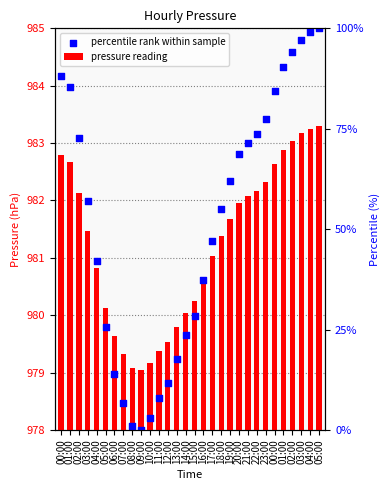

Which series has the largest Y range (max minus min)?

percentile rank within sample